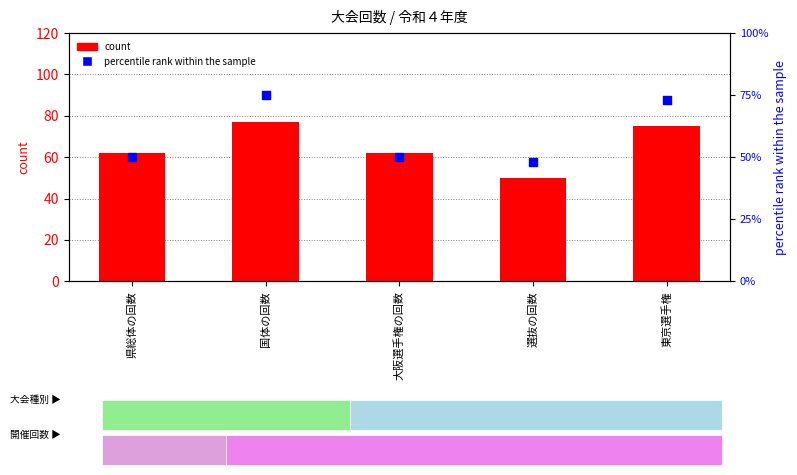

At which category is the sum across all series the highest?

国体の回数